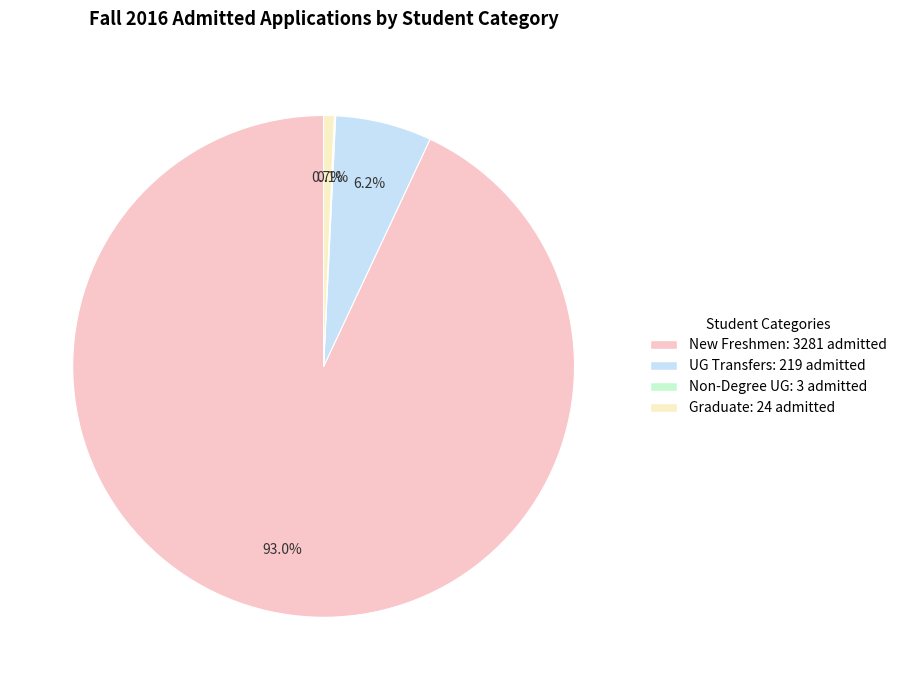

To the nearest percent, what is the average slice percentage?

25%